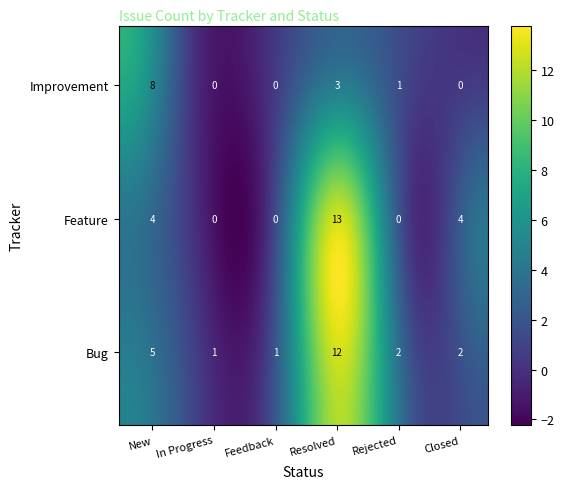

What is the total value across all series at Rejected?

3